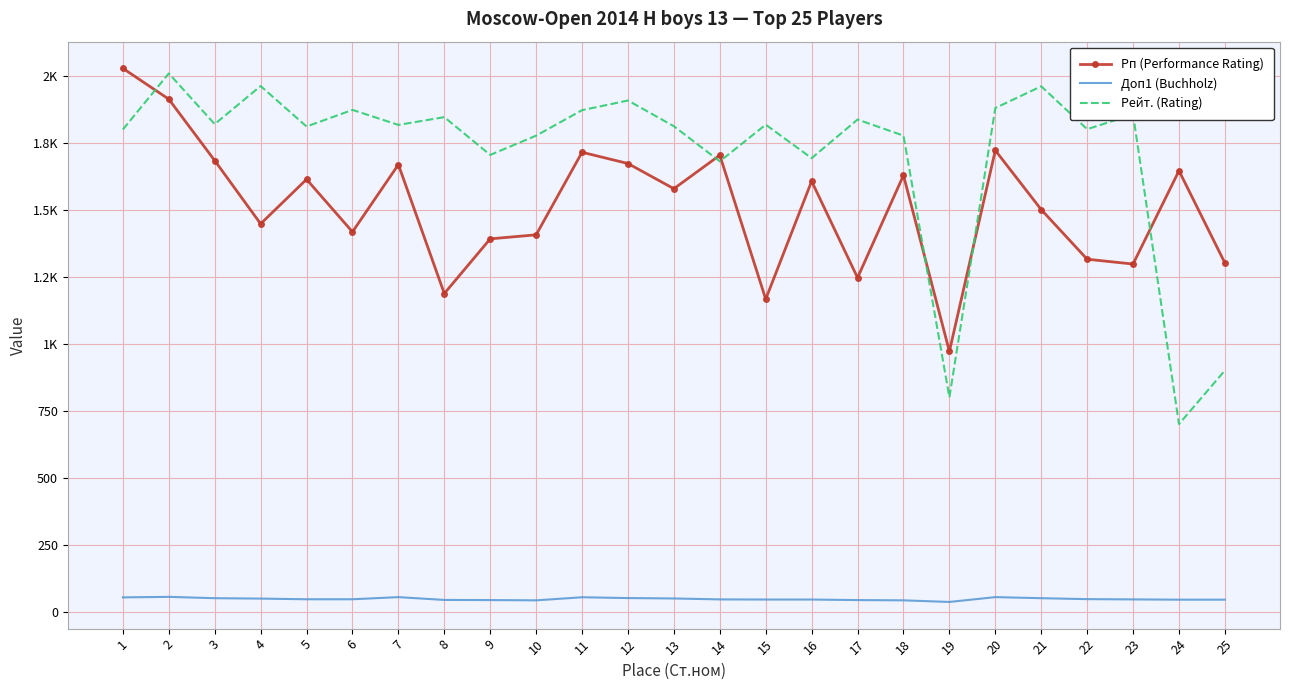

Which category has the lowest value in the Рп (Performance Rating) series?

19